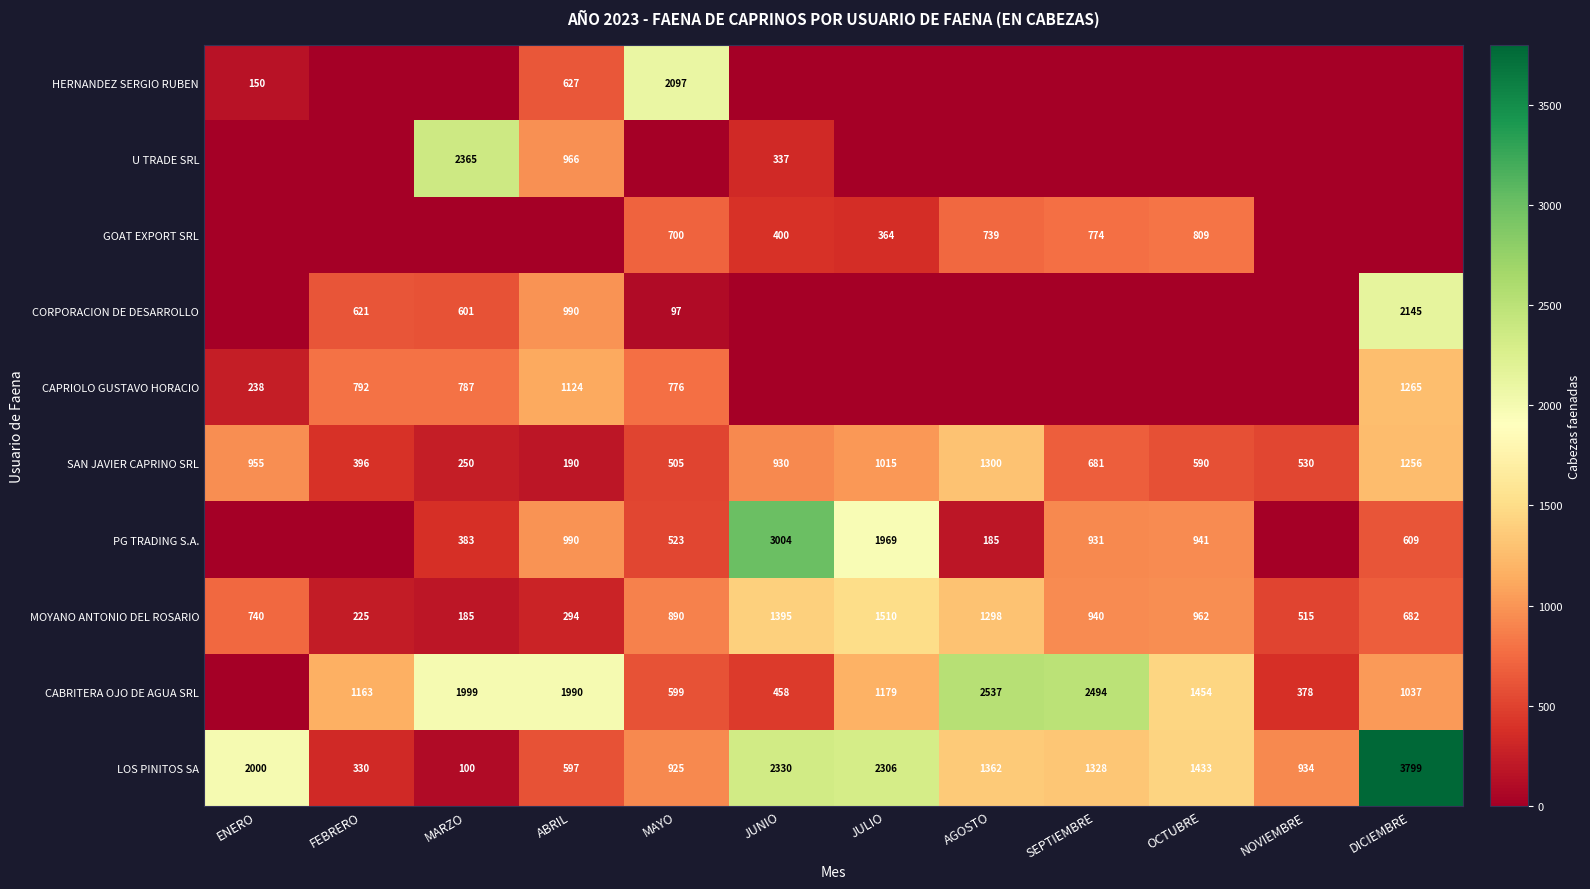

What is the total value across all series at MARZO?

6670